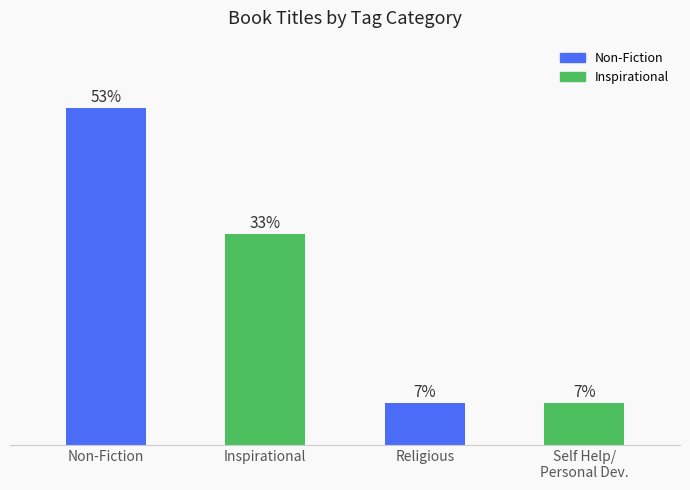

List the labels in order of value, largest first.

Non-Fiction, Inspirational, Religious, Self Help/ Personal Dev.